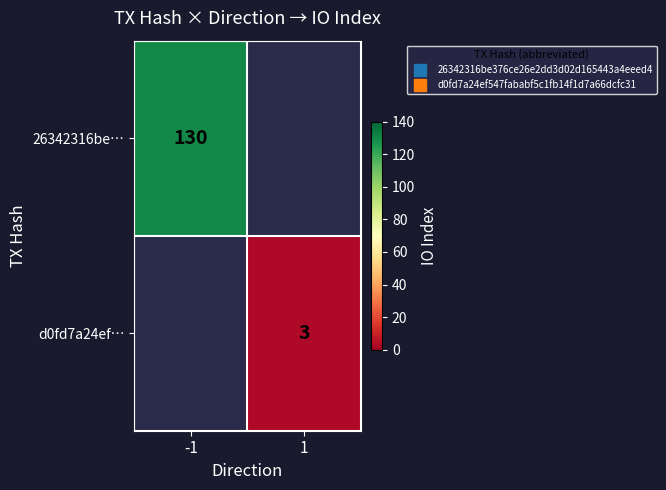

Which label corresponds to the smallest value in the chart?

1